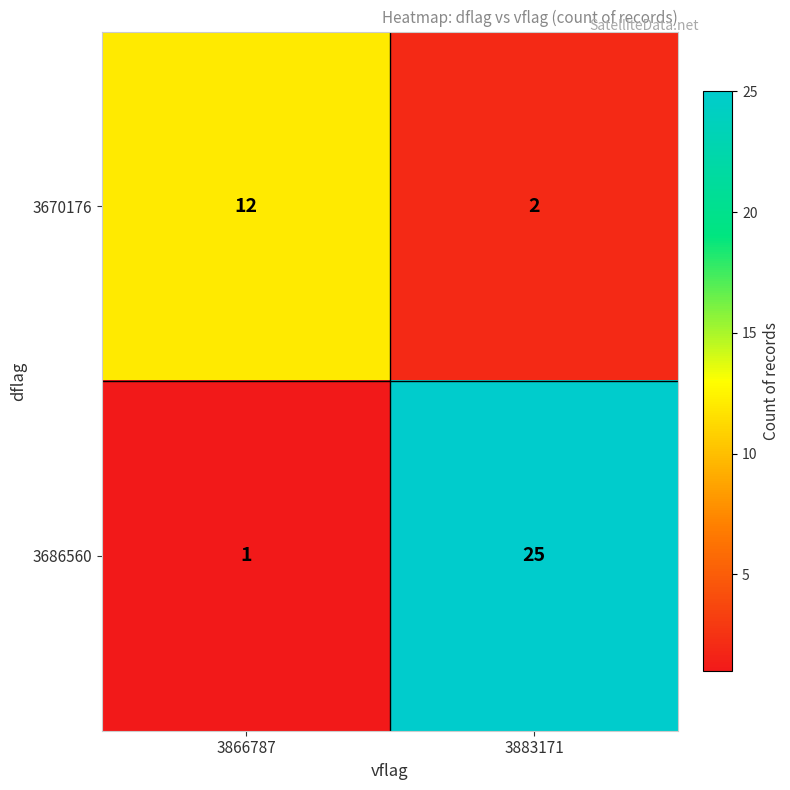

How many data points does each series have?

2